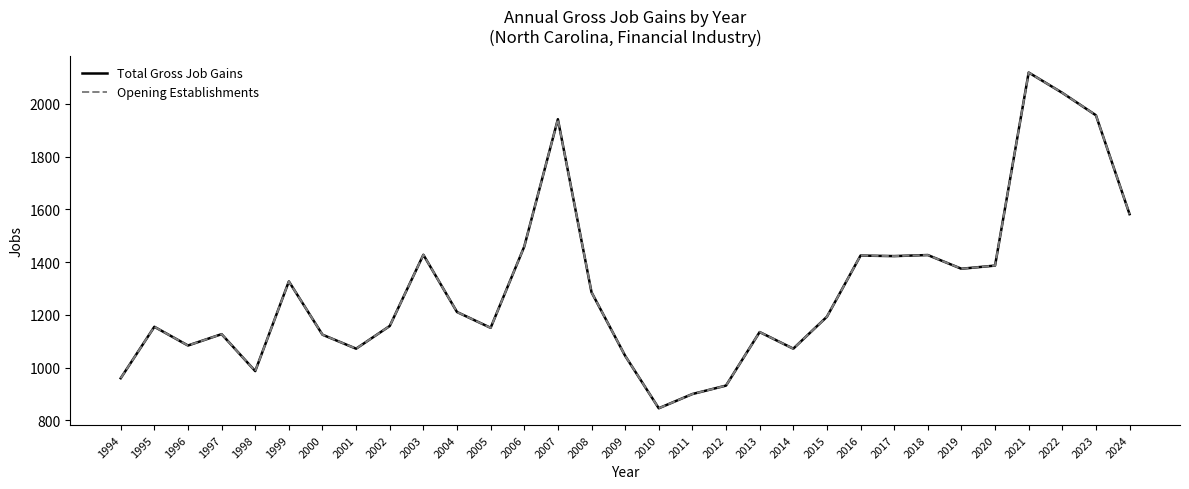

The value of Total Gross Job Gains at 2016 is 1425. True or false?

True